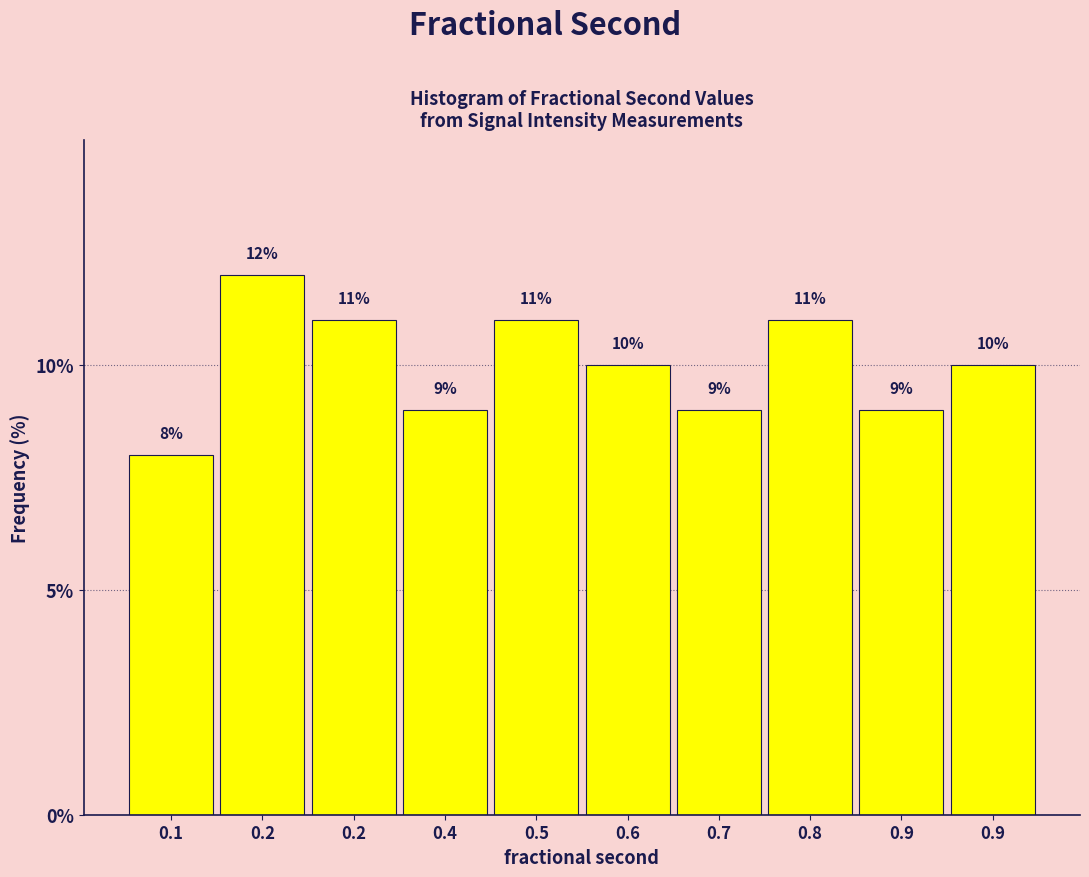

How many data points are less than 10?

4